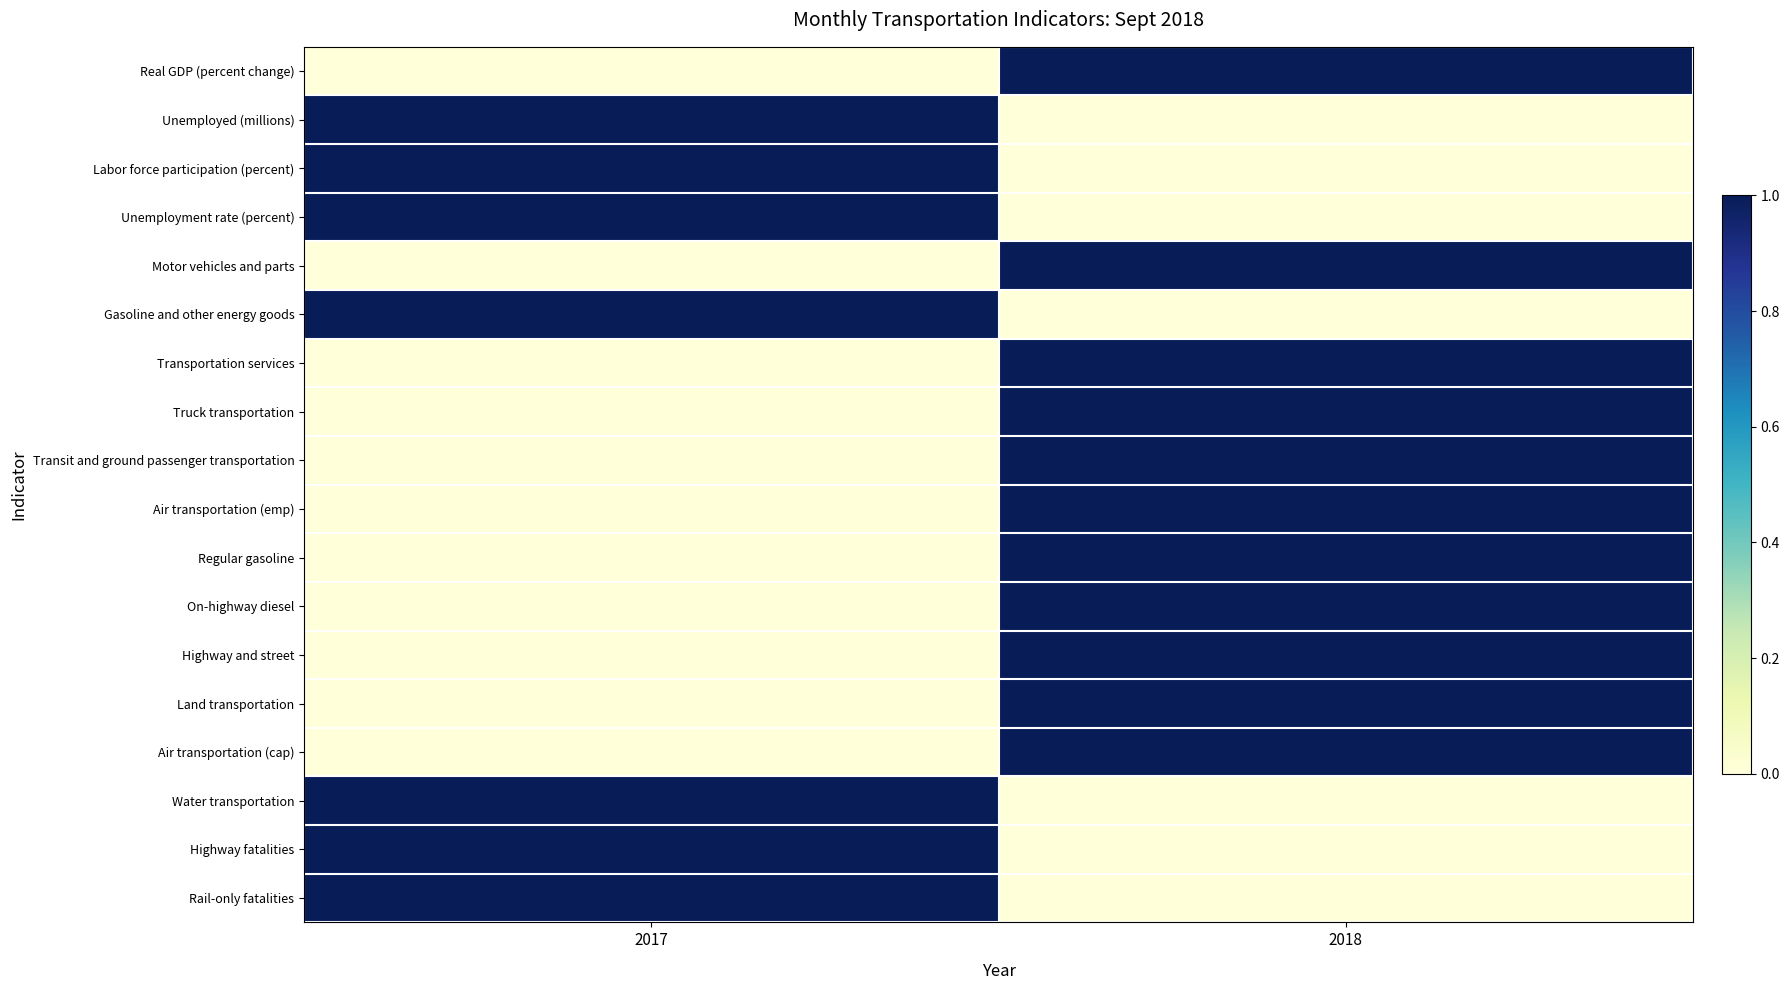

Which series changed the most between 2017 and 2018?

Real GDP (percent change)